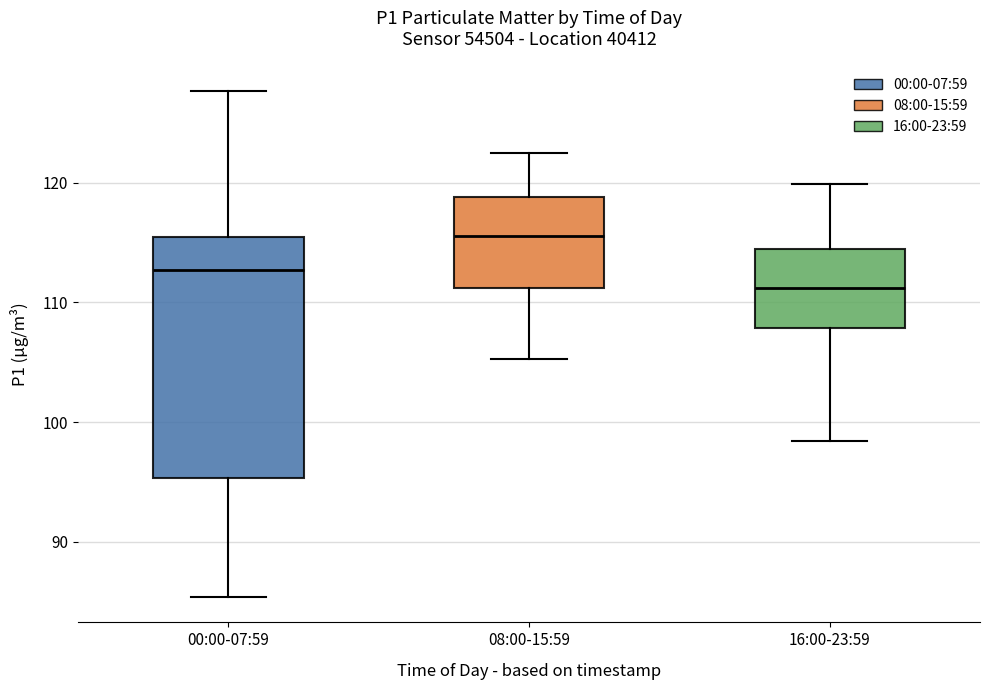

Which box's median line is the lowest?

16:00-23:59